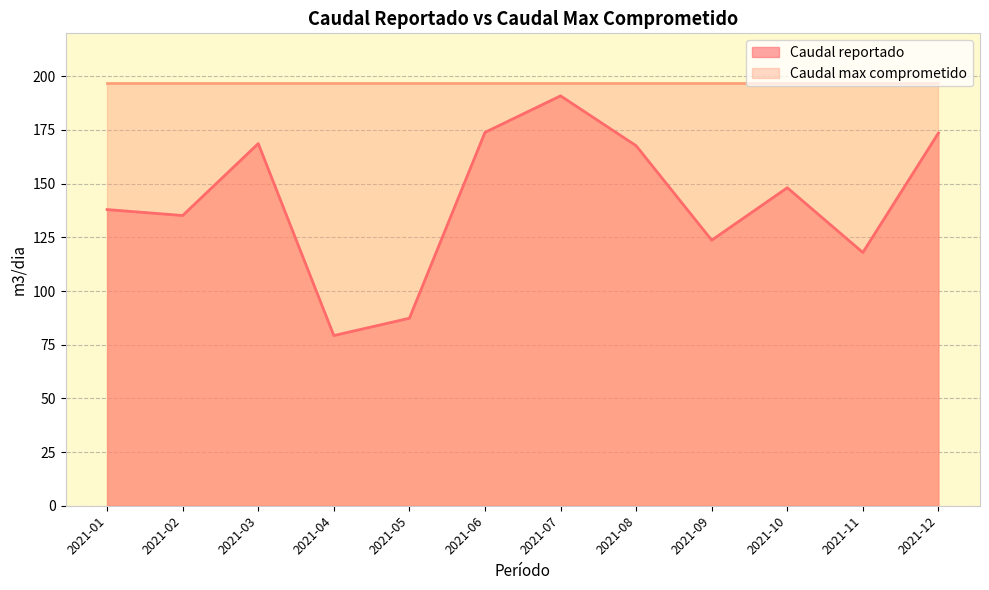

List the labels in order of value, smallest first.

2021-04, 2021-05, 2021-11, 2021-09, 2021-02, 2021-01, 2021-10, 2021-08, 2021-03, 2021-12, 2021-06, 2021-07